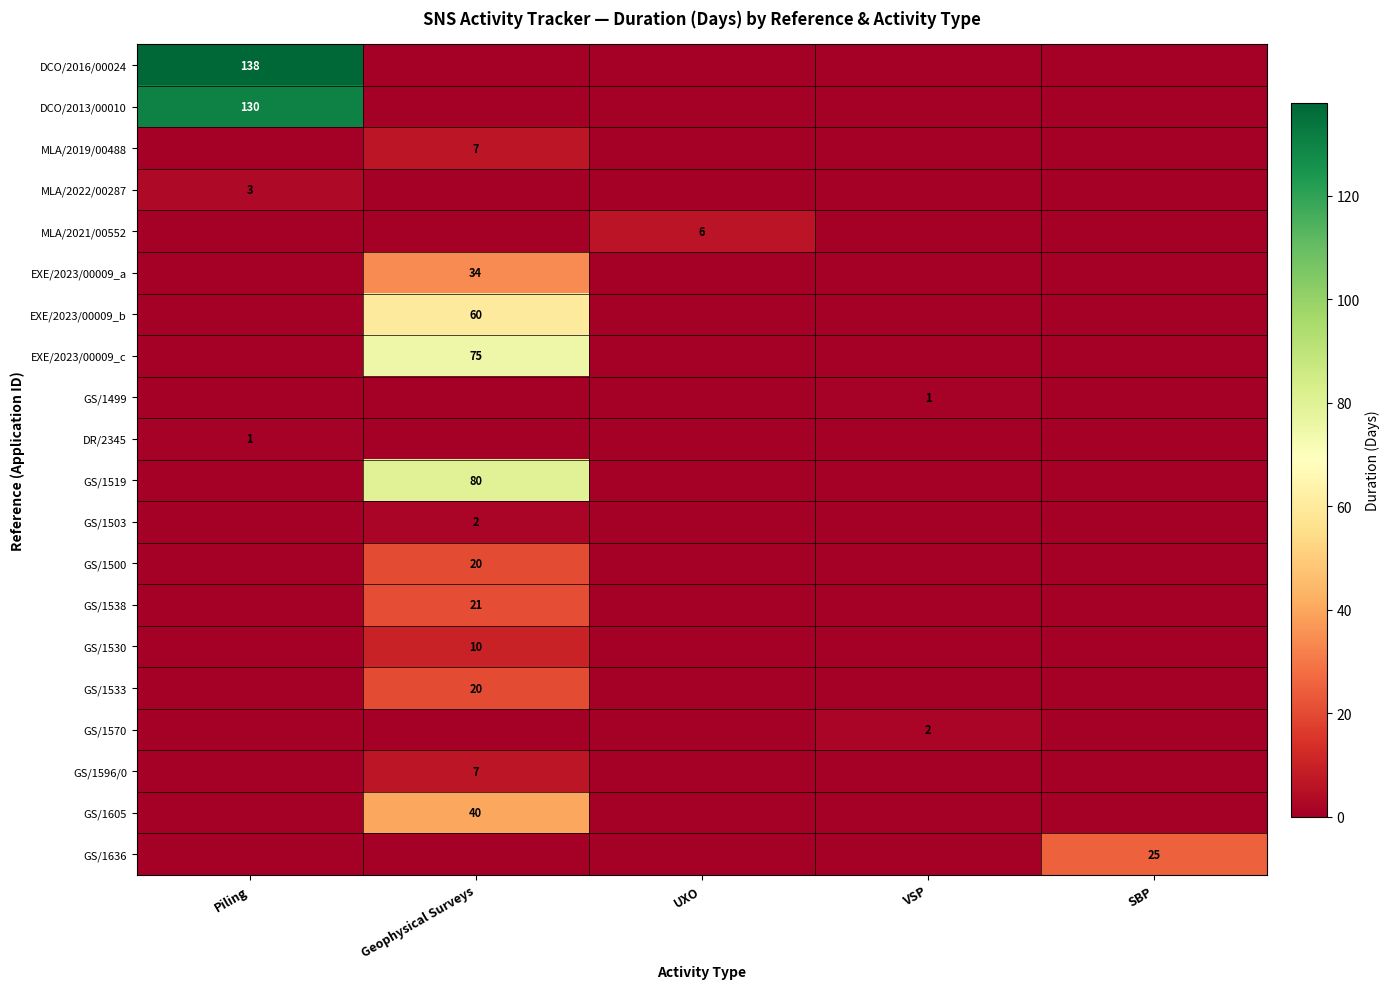

The GS/1503 series shows 2 at Geophysical Surveys. True or false?

True